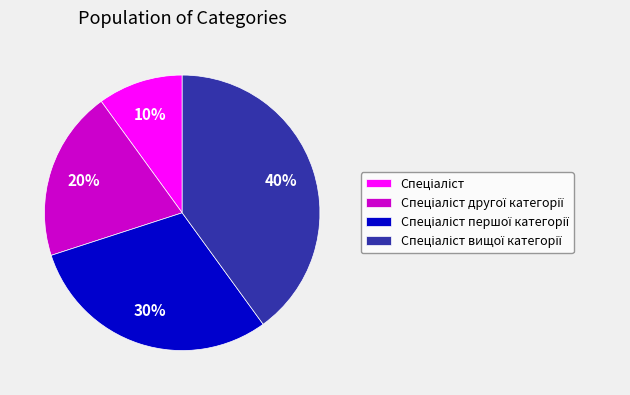

To the nearest percent, what is the difference between the largest and smallest slice percentages?

30%